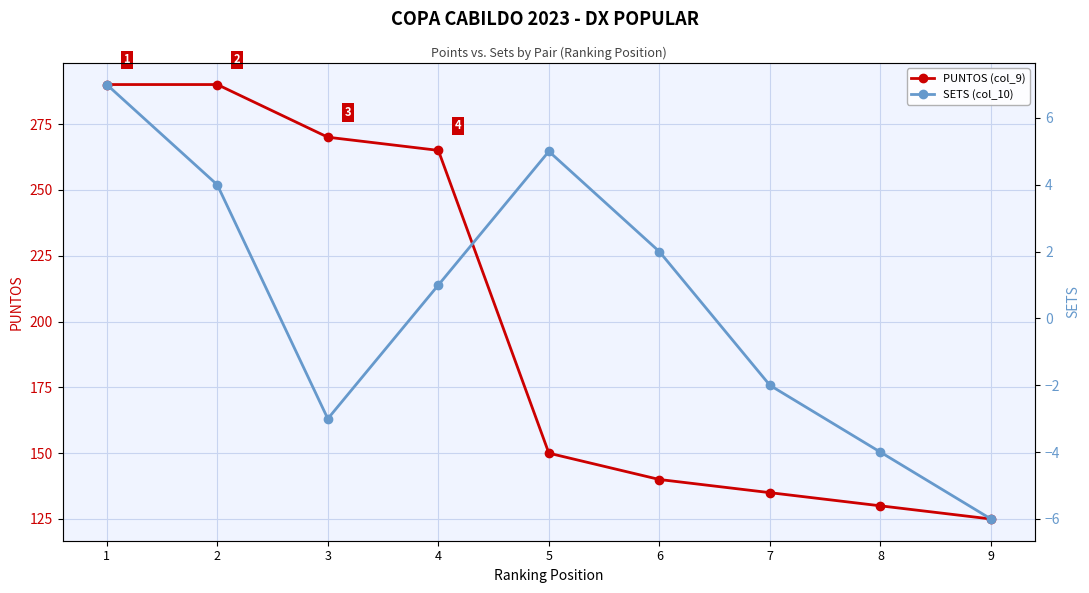

Between 1 and 3, which series saw the biggest shift?

PUNTOS (col_9)